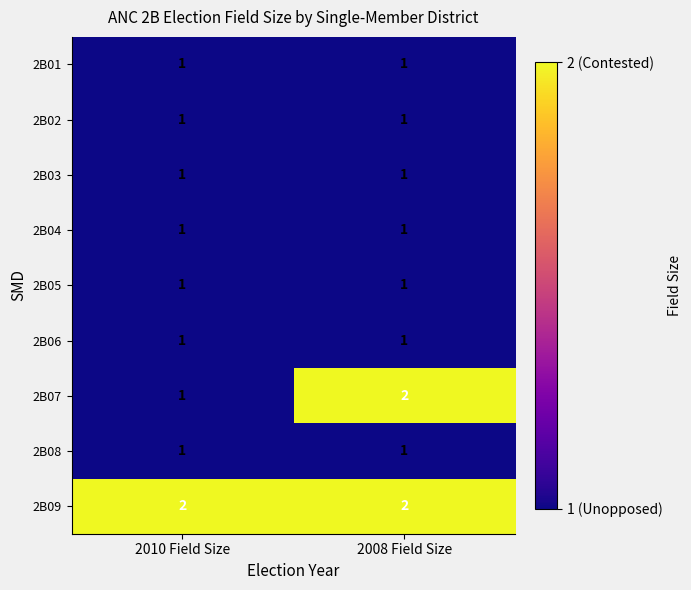

Which category has the highest value in the 2B07 series?

2008 Field Size